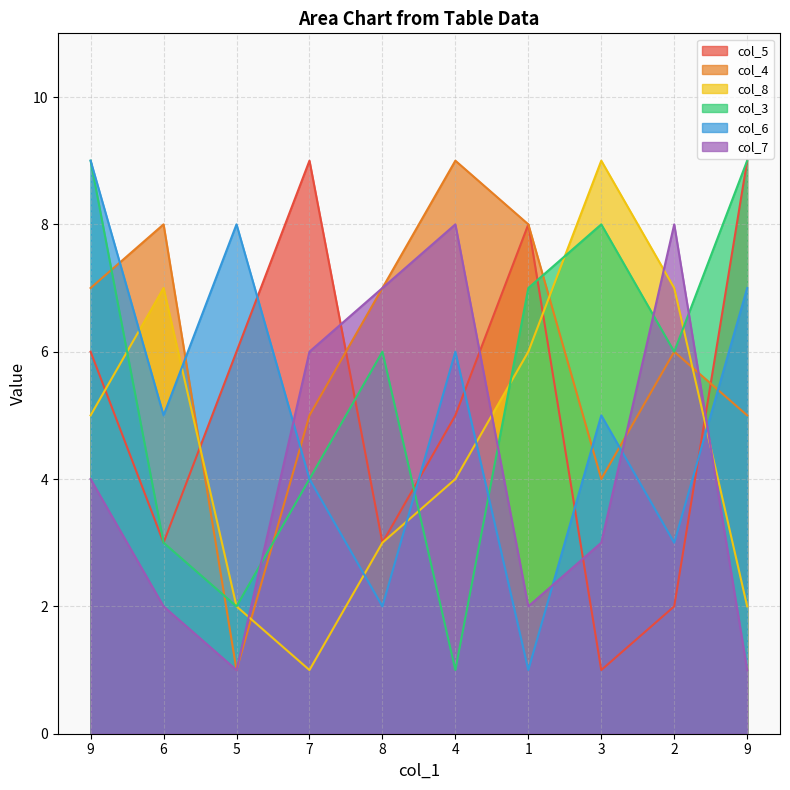

What are all the series names shown in the legend?

col_5, col_4, col_8, col_3, col_6, col_7